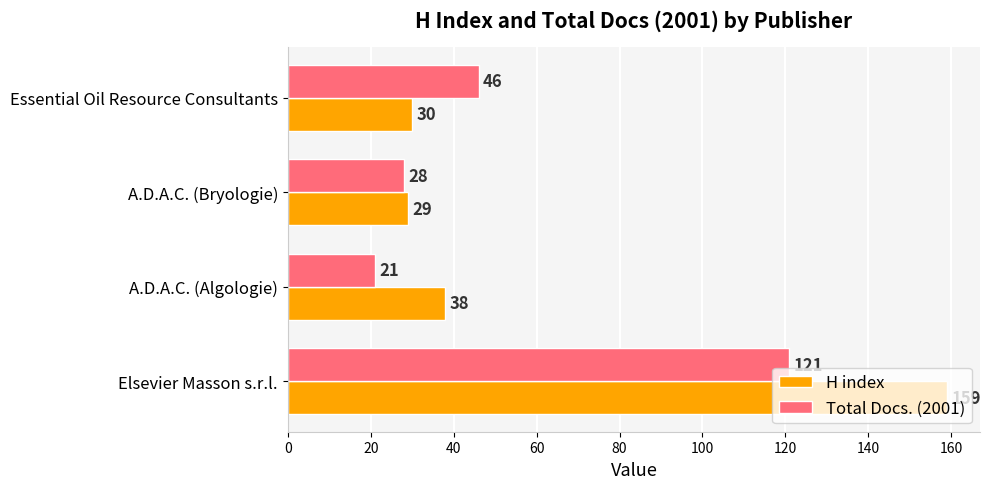

Which series changed the most between Elsevier Masson s.r.l. and Essential Oil Resource Consultants?

H index